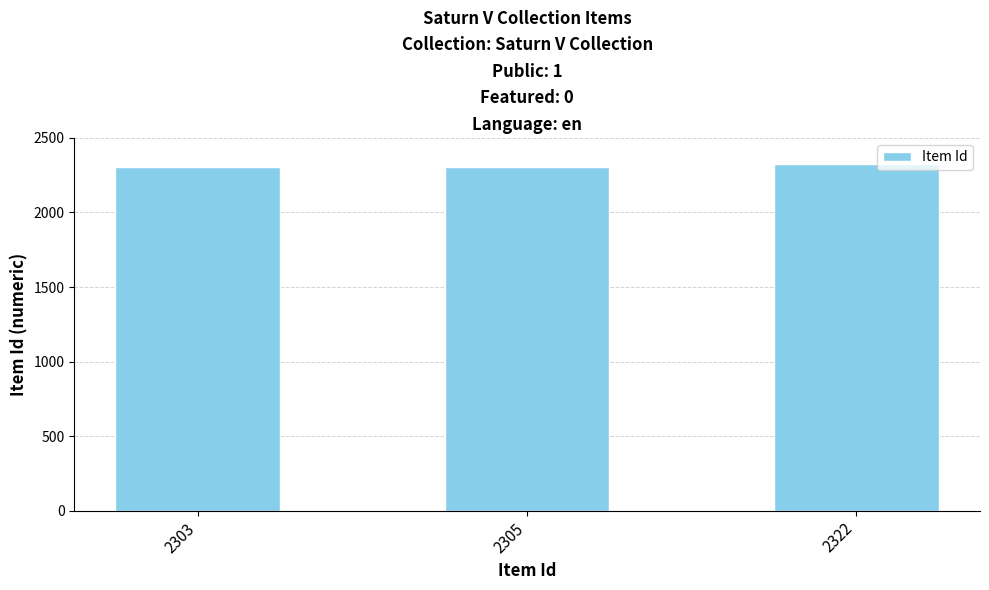

Is it true that the value at 2305 is 3054?

False